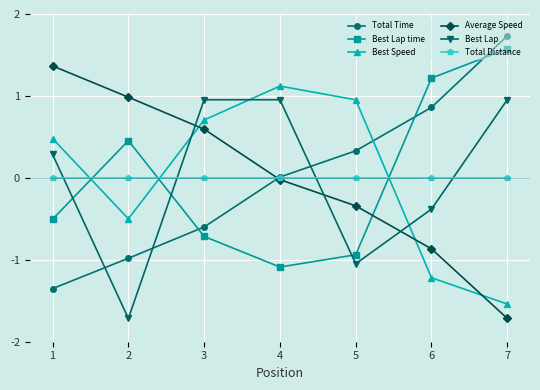

True or false: Average Speed has more than 0 interior local peaks.

False